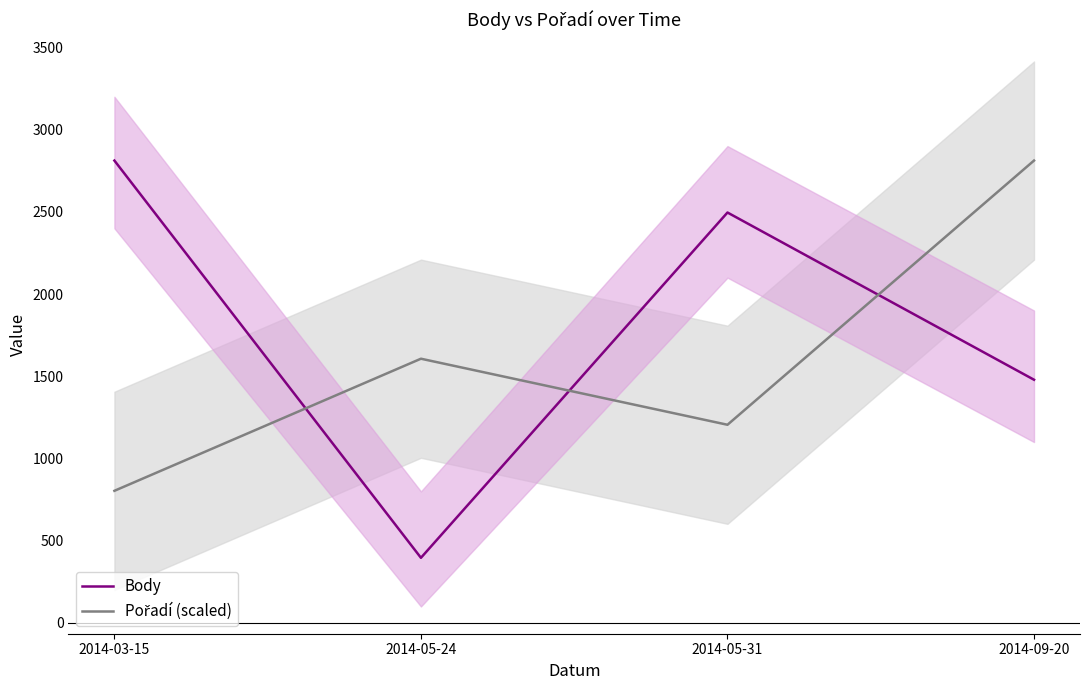

Is the value of Body at 2014-05-24 greater than the value of Pořadí (scaled) at 2014-05-31?

No